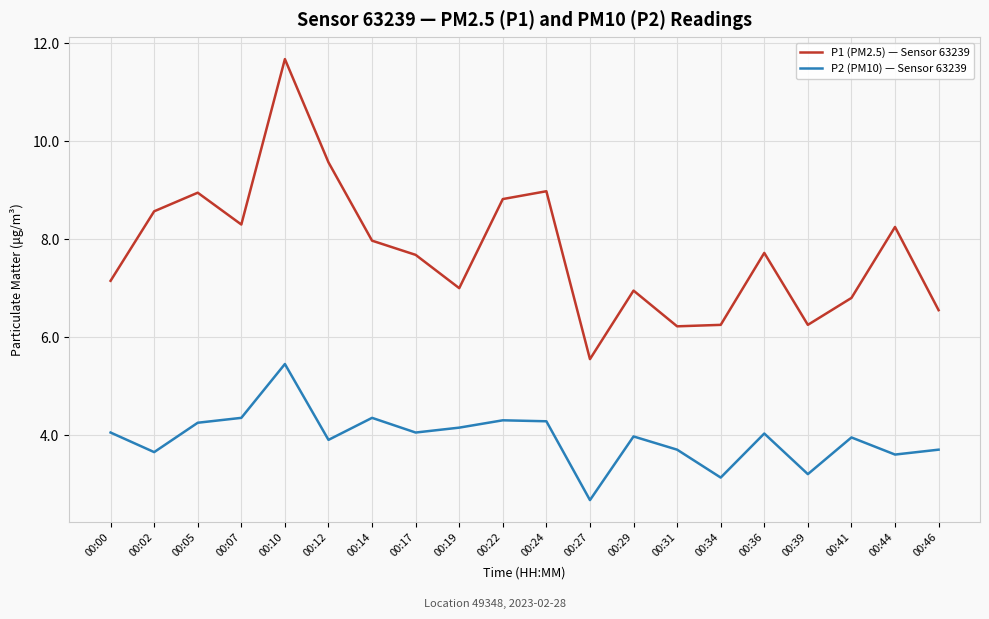

Does the chart display data point markers on the line(s)?

No